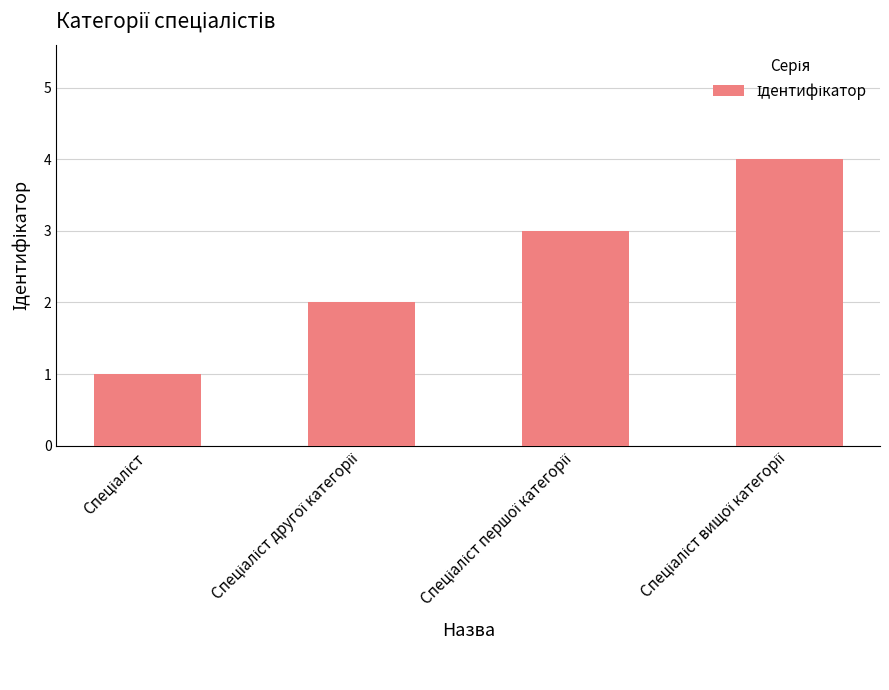

How many values are between 2 and 4?

3